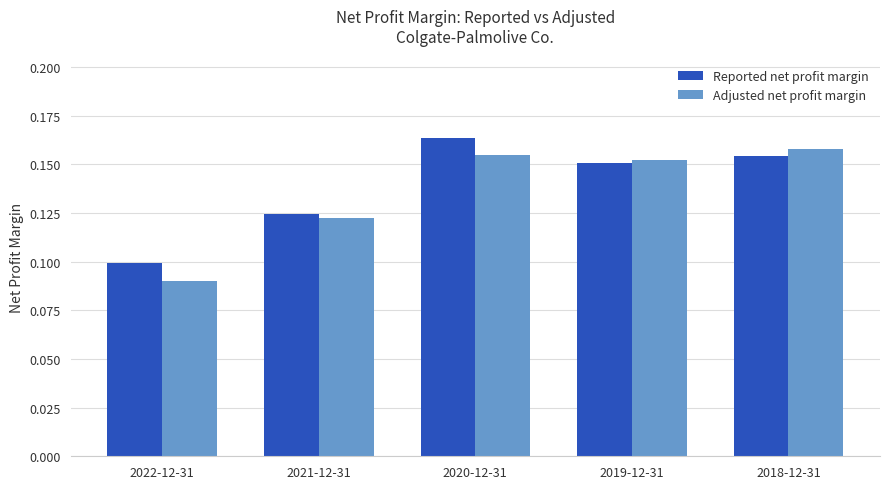

Is the value of Reported net profit margin at 2020-12-31 greater than the value of Adjusted net profit margin at 2021-12-31?

Yes